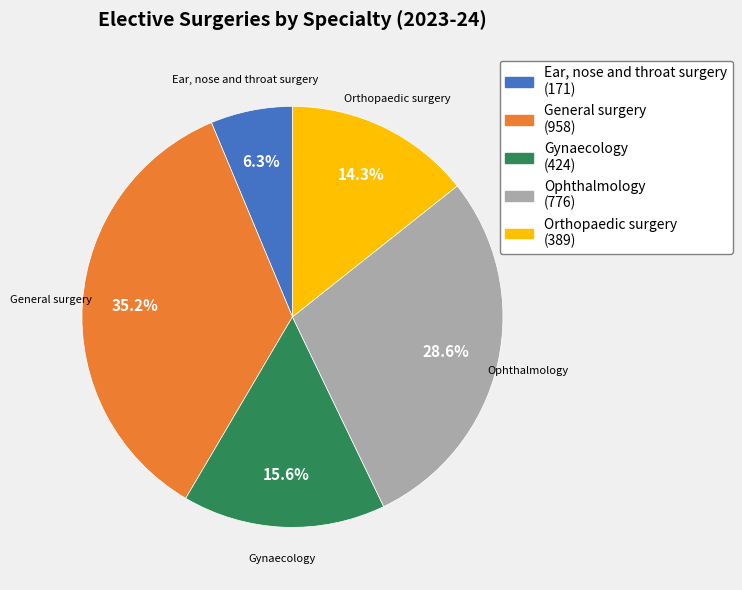

Is there a majority slice in this chart?

No